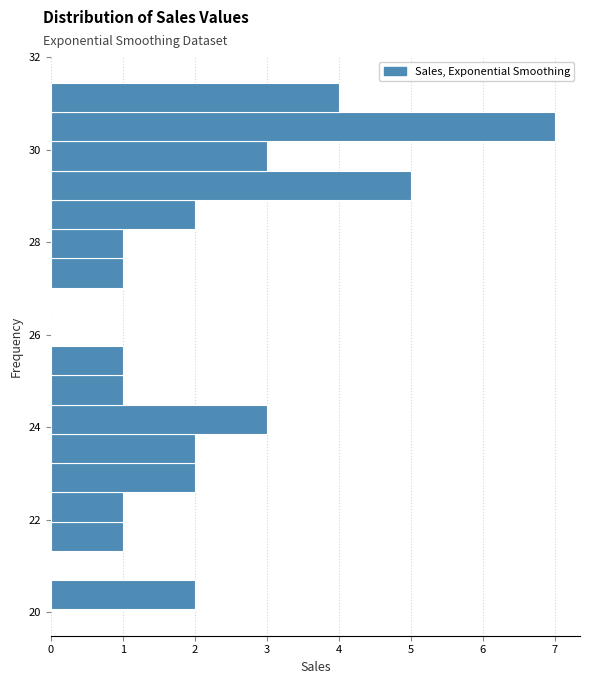

Around what value on the y-axis is the longest bar? Give the approximate position of its centre, as read against the axis.

30.4